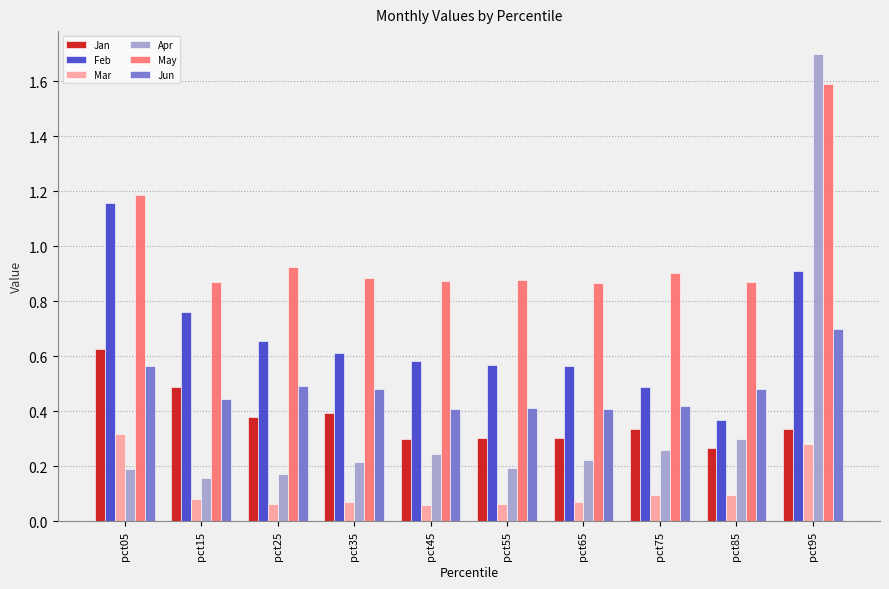

At which category is the sum across all series the highest?

pct95